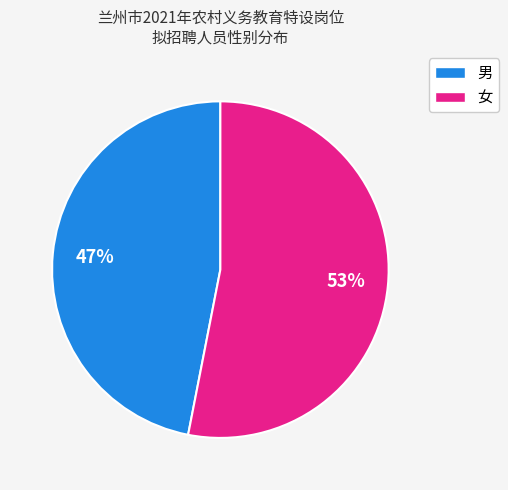

To the nearest percent, what portion does 男 represent?

47%